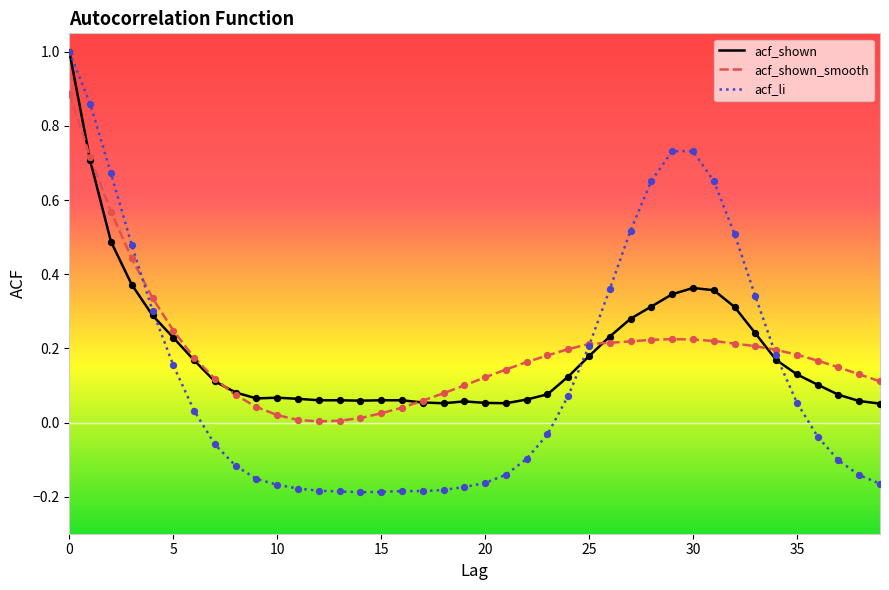

What are all the series names shown in the legend?

acf_shown, acf_shown_smooth, acf_li